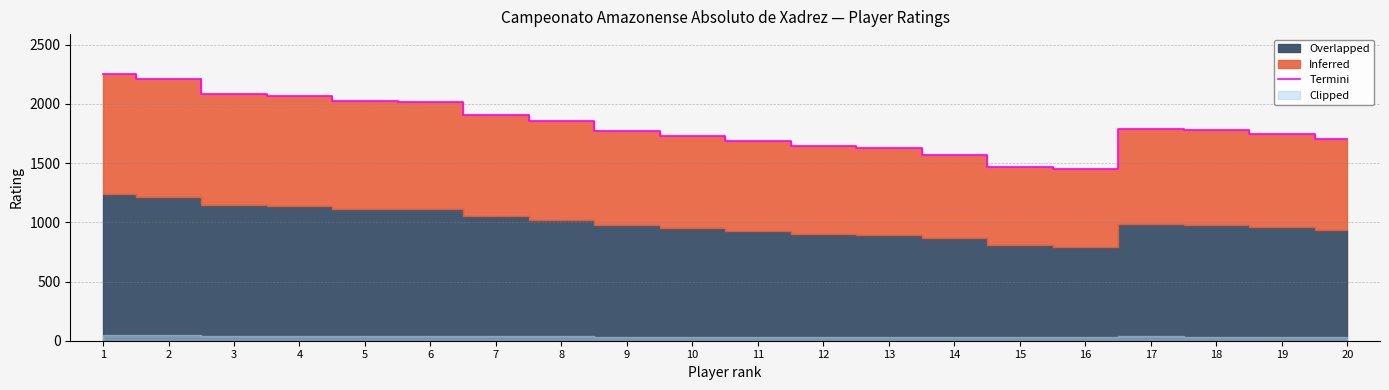

Is it true that the value at 11 is 1691?

True